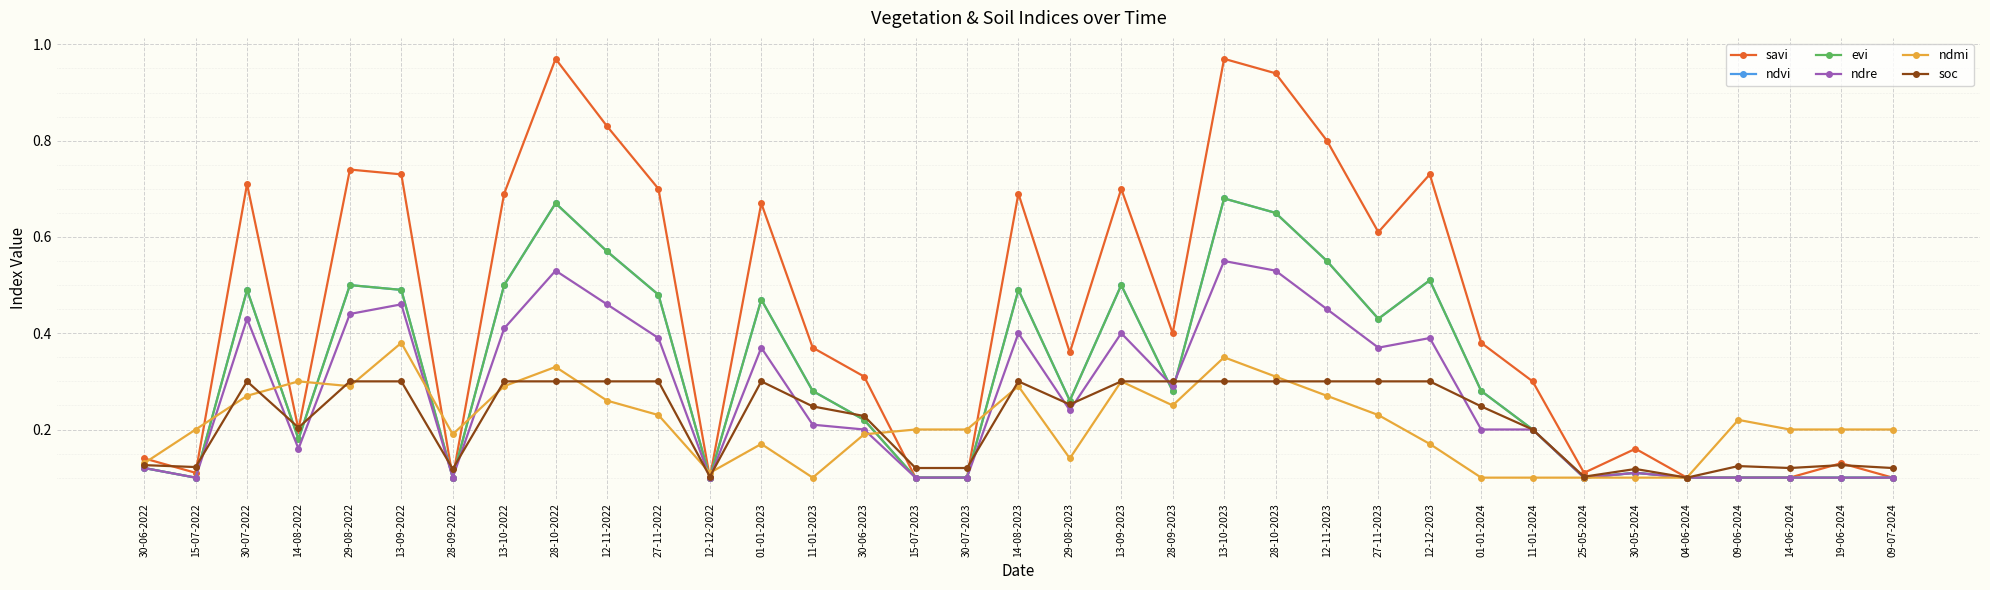

Is it true that savi equals 0.4 at 01-01-2024?

True